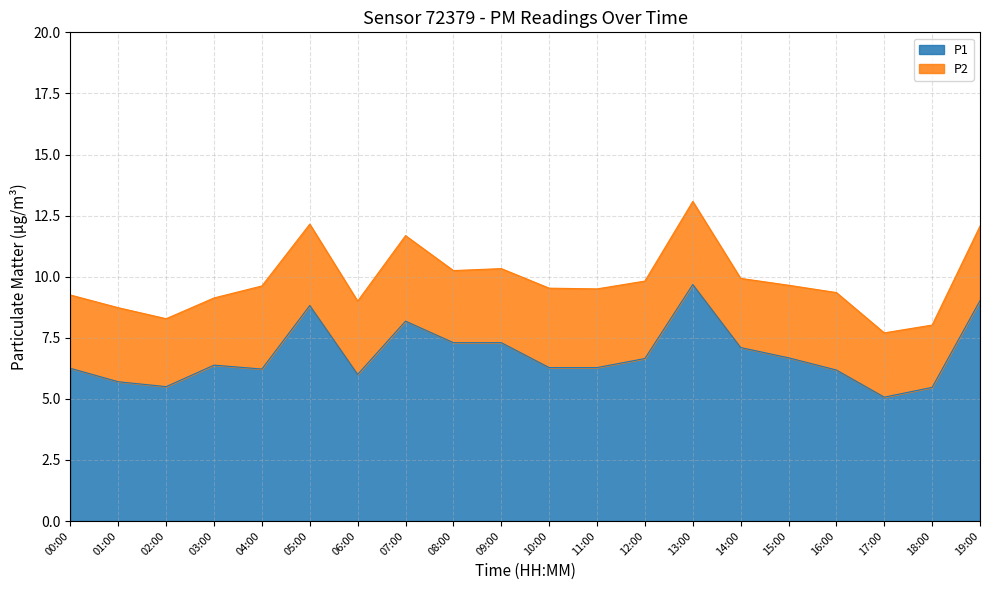

Read the value at 04:00.

6.2